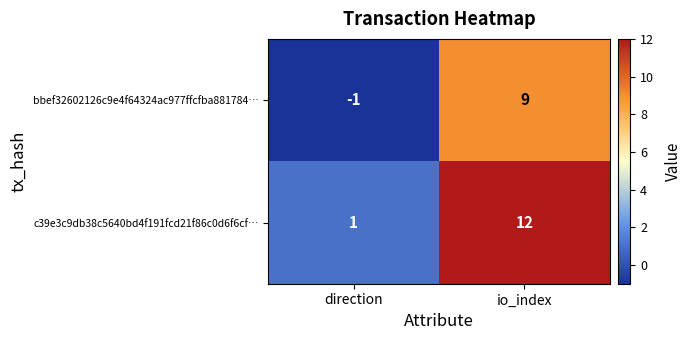

Which series has the largest total across all categories?

c39e3c9db38c5640bd4f191fcd21f86c0d6f6cf…